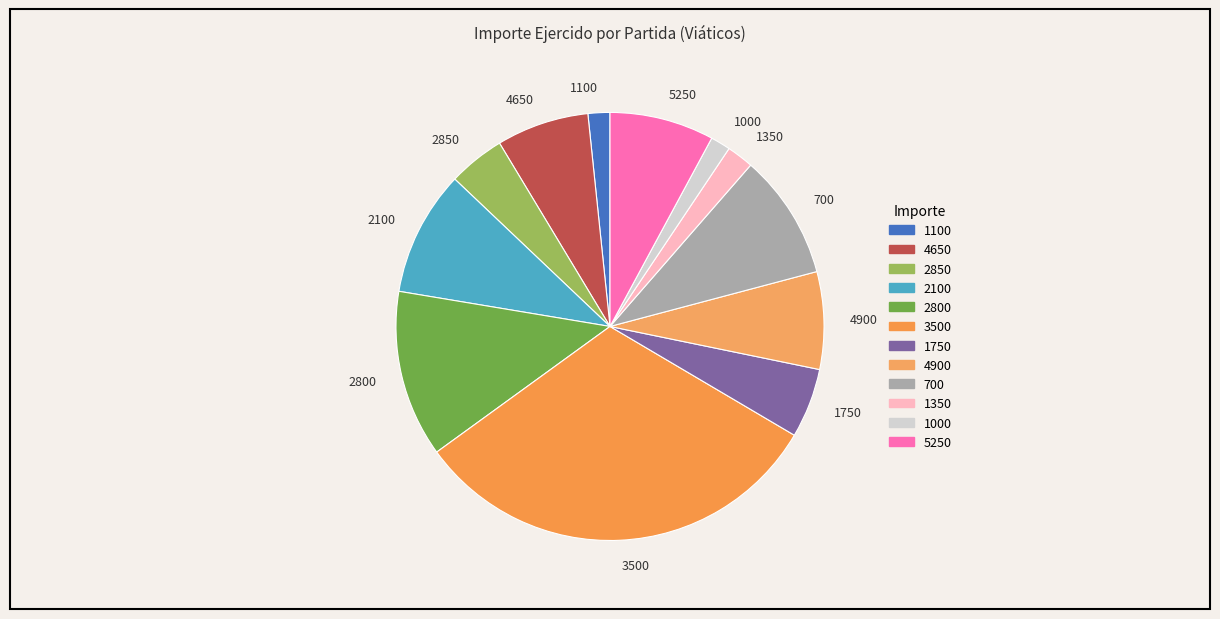

Does any single category account for the majority?

No